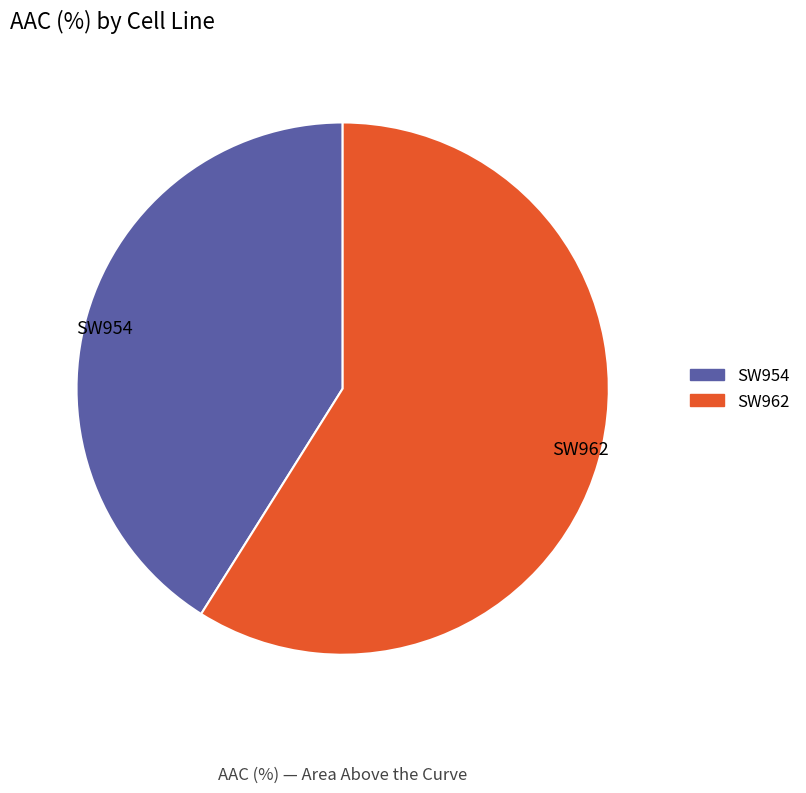

How many segments does this pie chart have?

2